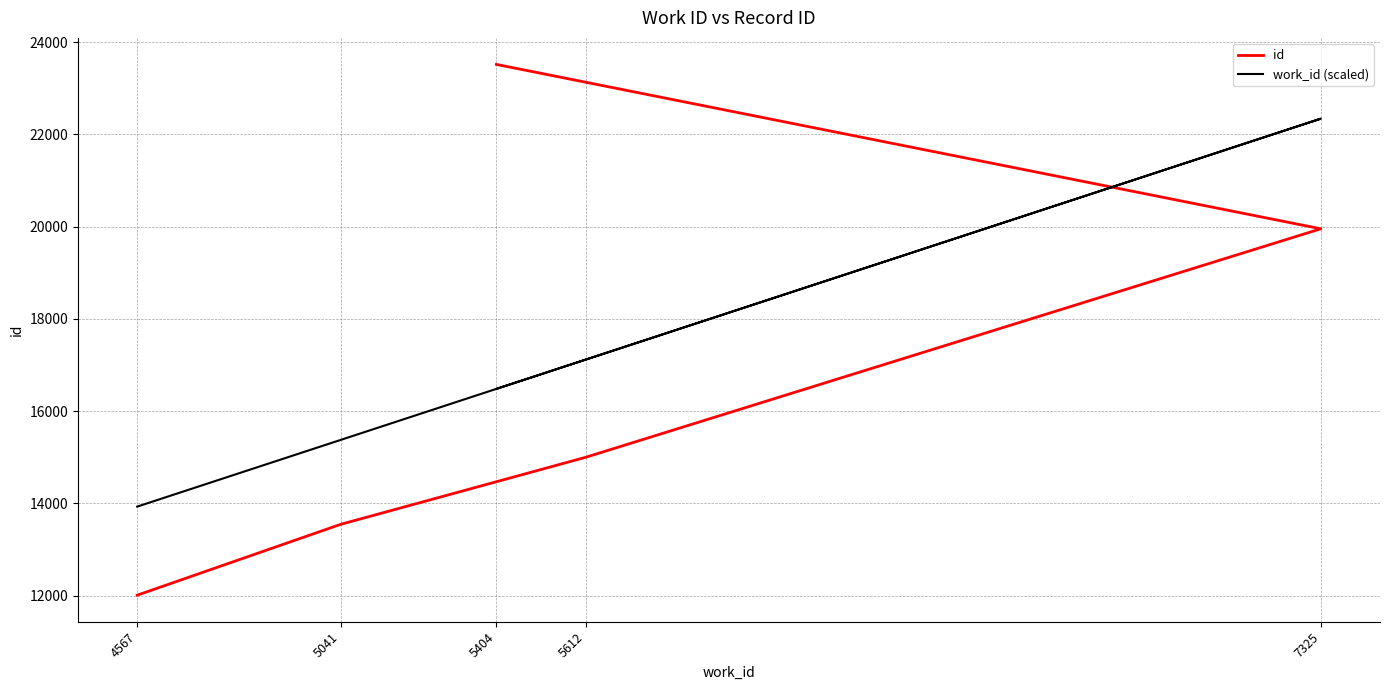

The work_id (scaled) series shows 9721.7 at 4567. True or false?

False